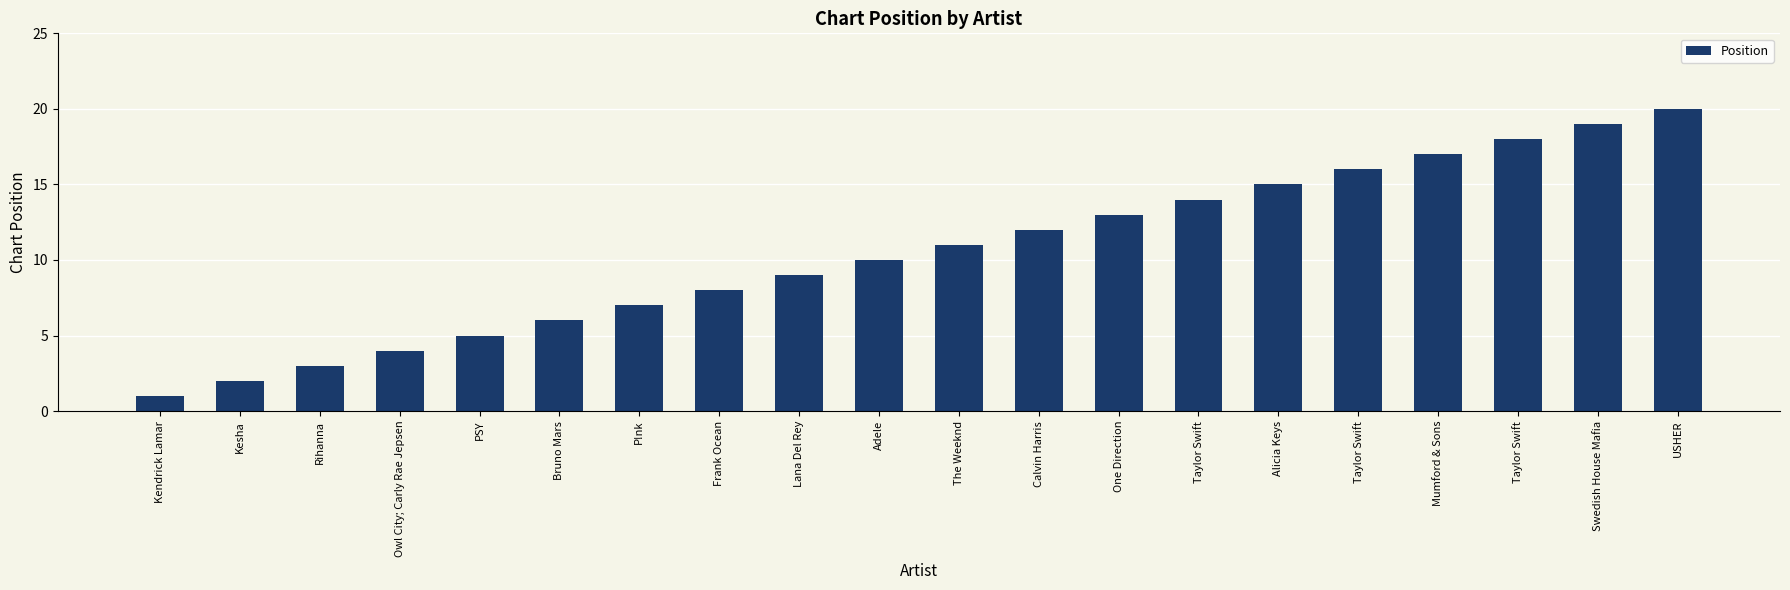

Does the chart contain any negative values?

No